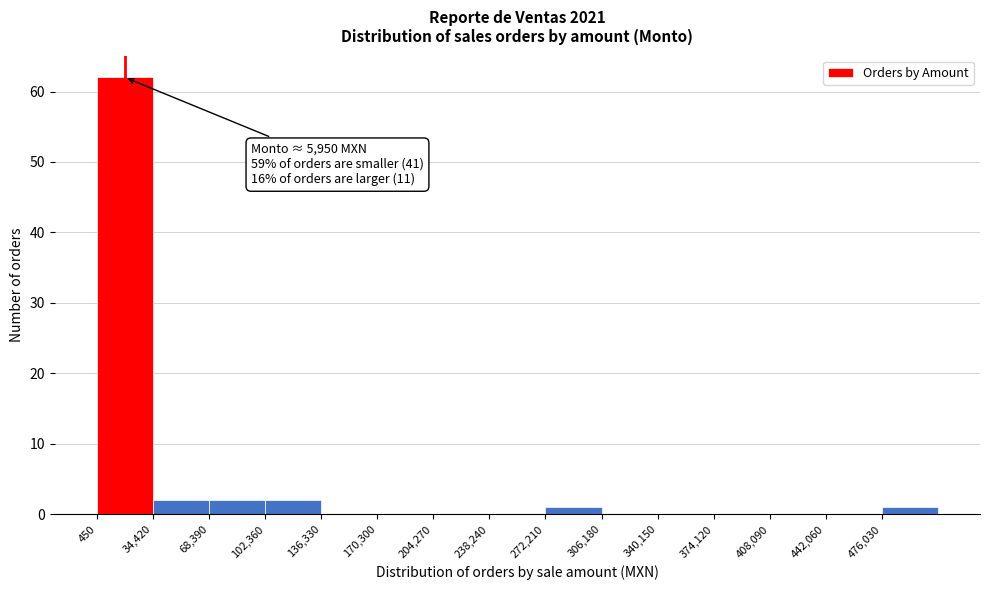

Which range on the x-axis has the tallest bar?

0 to 35000